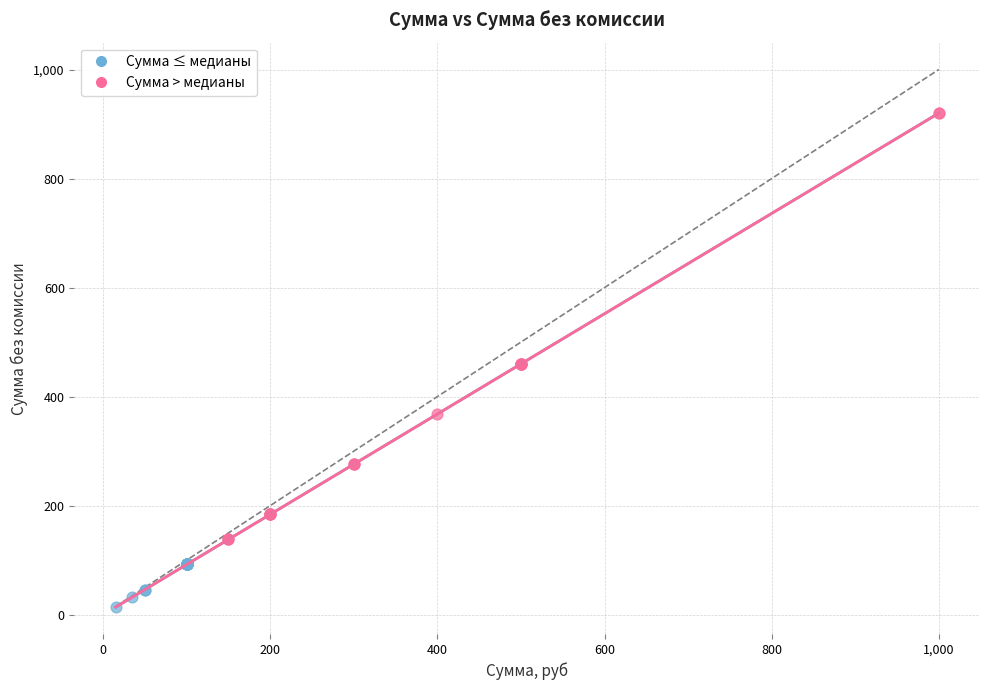

Which series has the largest Y range (max minus min)?

Сумма > медианы